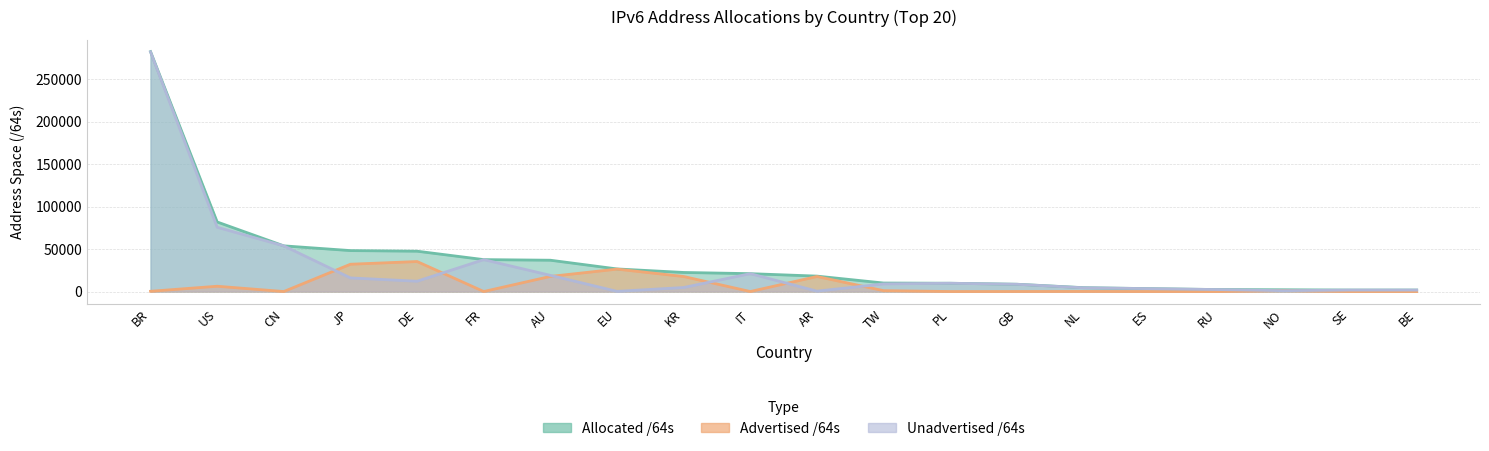

Which series has the widest spread of values?

Unadvertised /64s